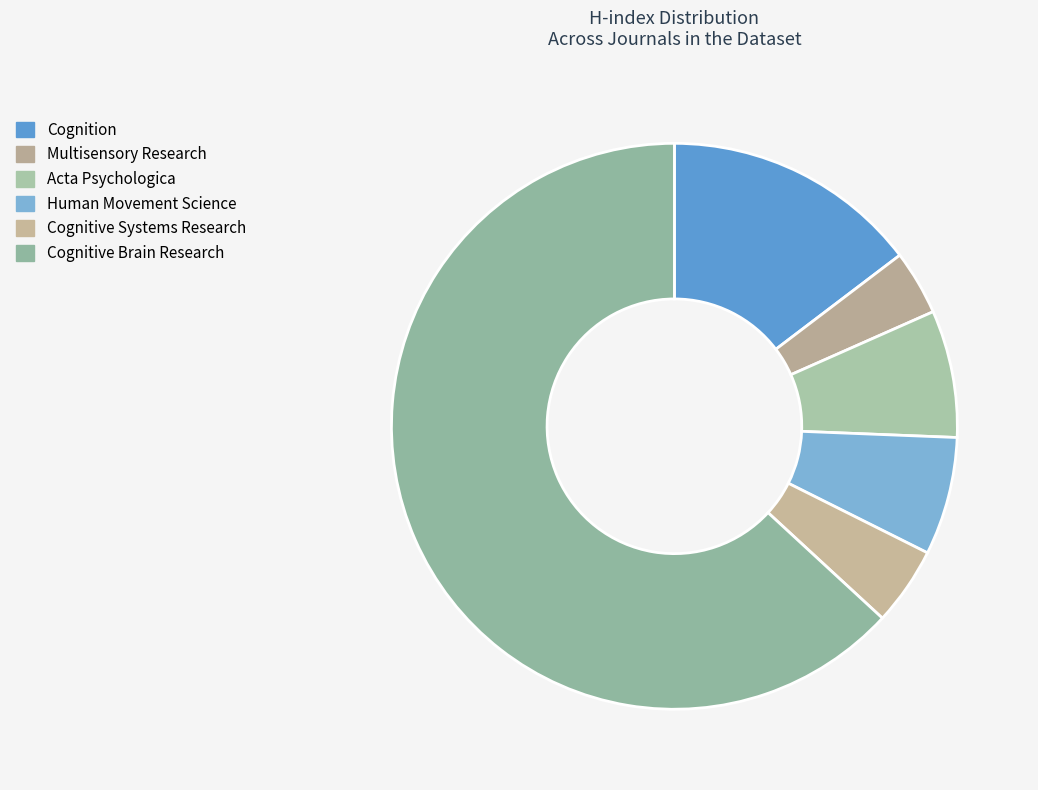

How many segments does this pie chart have?

6